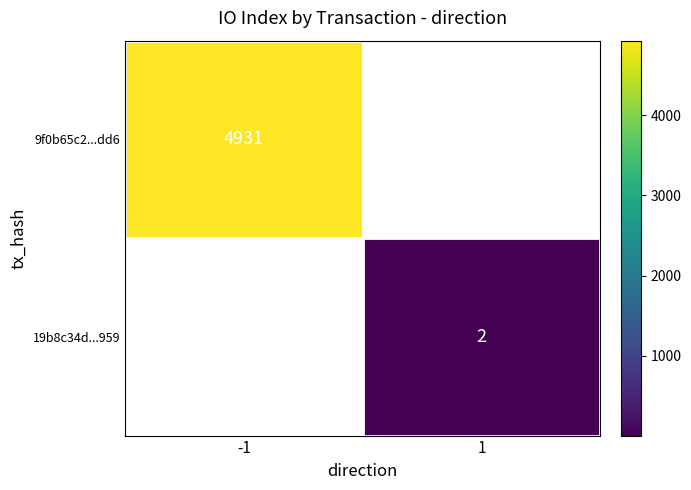

How many distinct data groups are displayed?

2